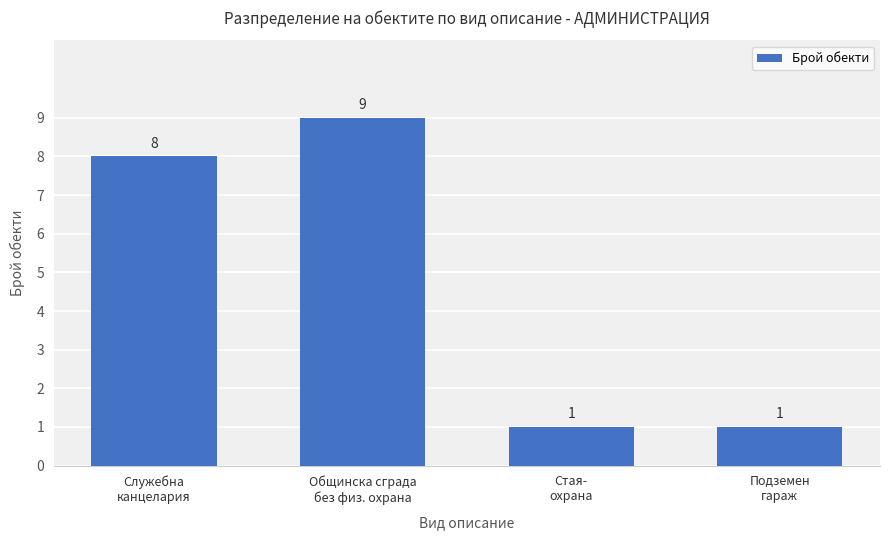

Reading right to left, extract all data points from this chart.

1	1	9	8